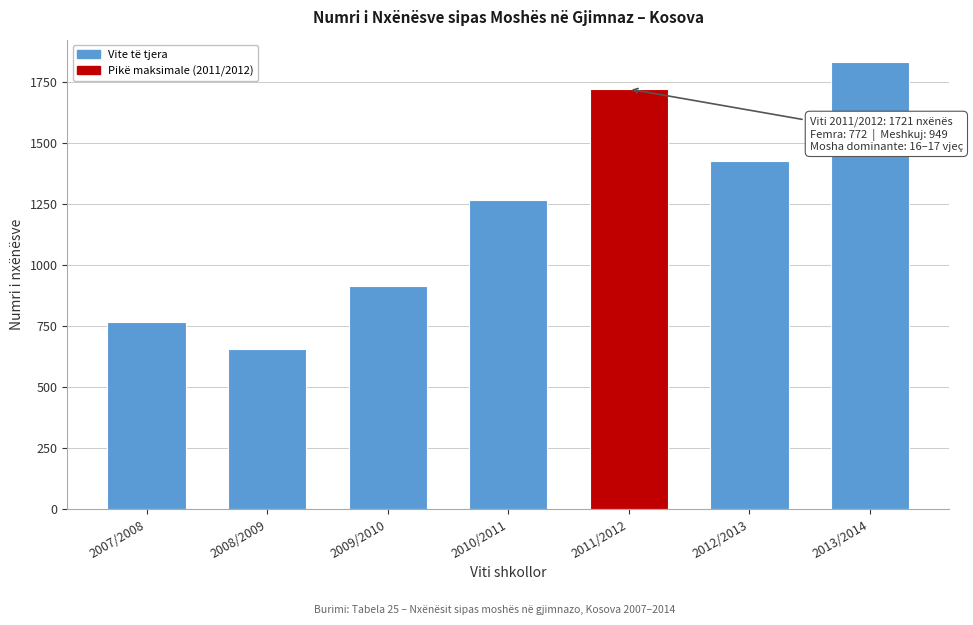

Reading right to left, transcribe all the data shown in this chart.

1832	1427	1721	1265	914	654	768